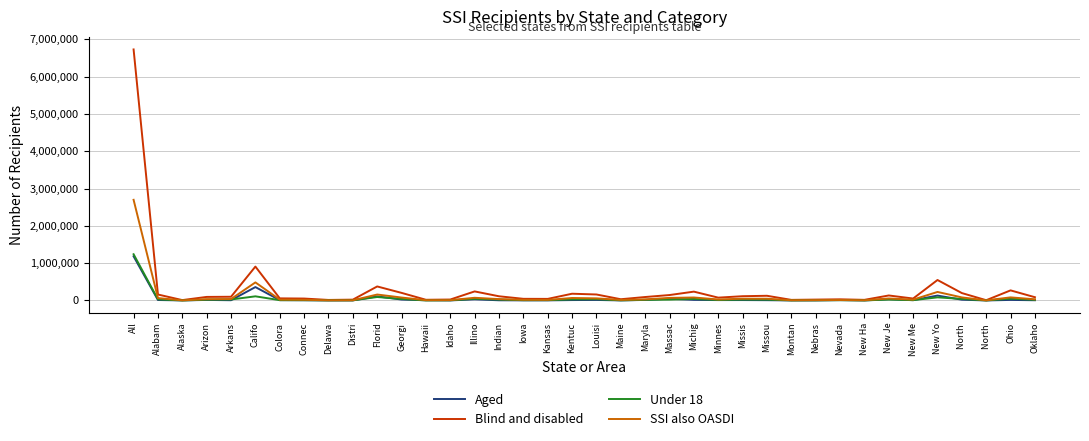

True or false: Under 18 has a value of 23154 at Massac.

True